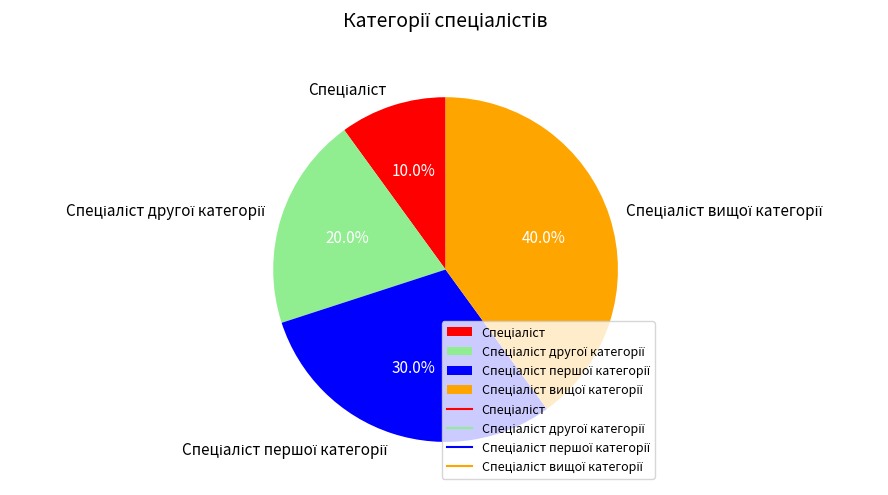

Does any single category account for the majority?

No